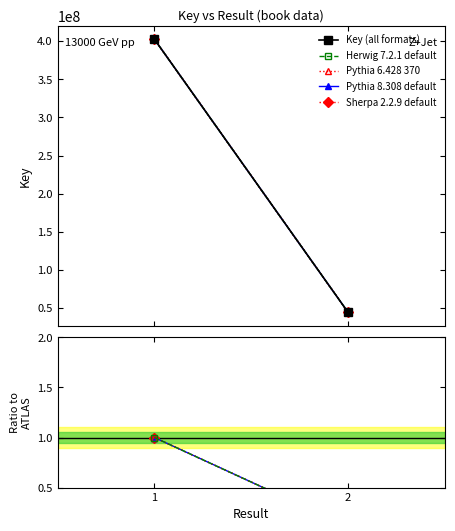

At which label does Herwig 7.2.1 default reach its peak?

1